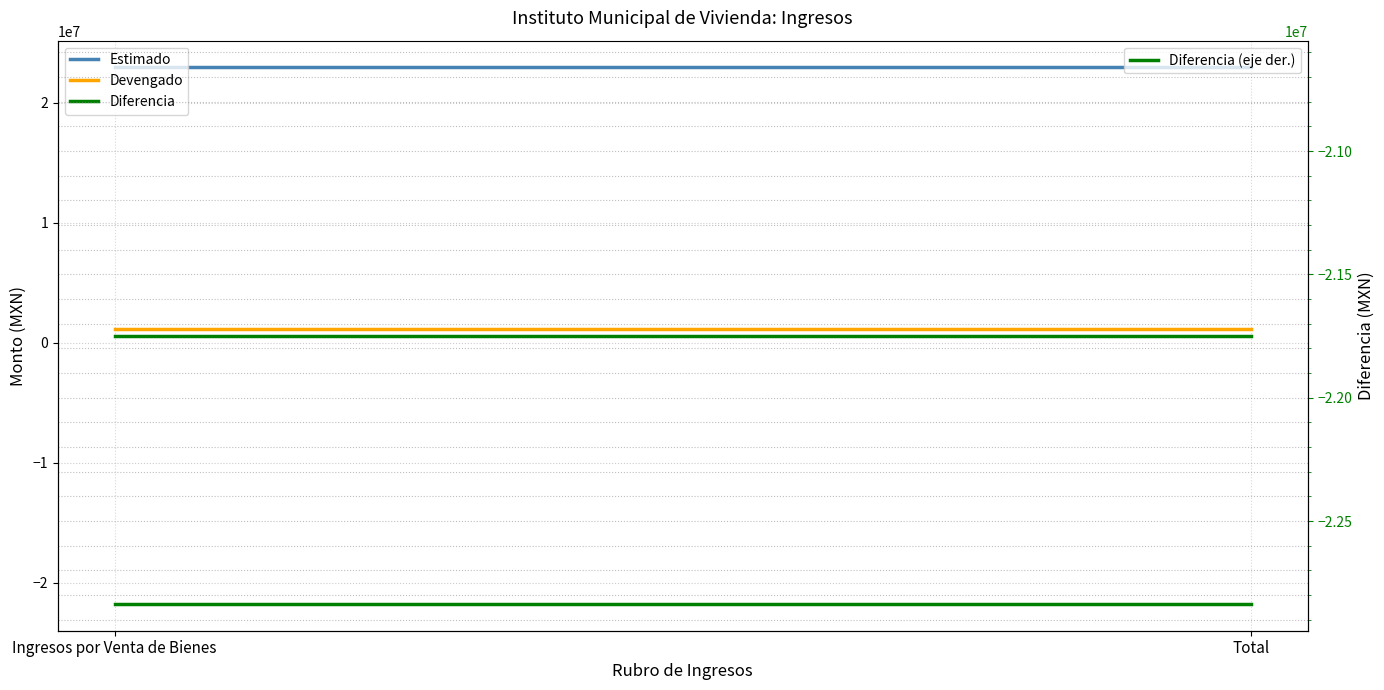

Reading left to right, transcribe all the data shown in this chart.

Estimado: 22932885.3	22932885.3
Devengado: 1184398.2	1184398.2
Diferencia: -21748487.1	-21748487.1
Diferencia (eje der.): -21748487.1	-21748487.1